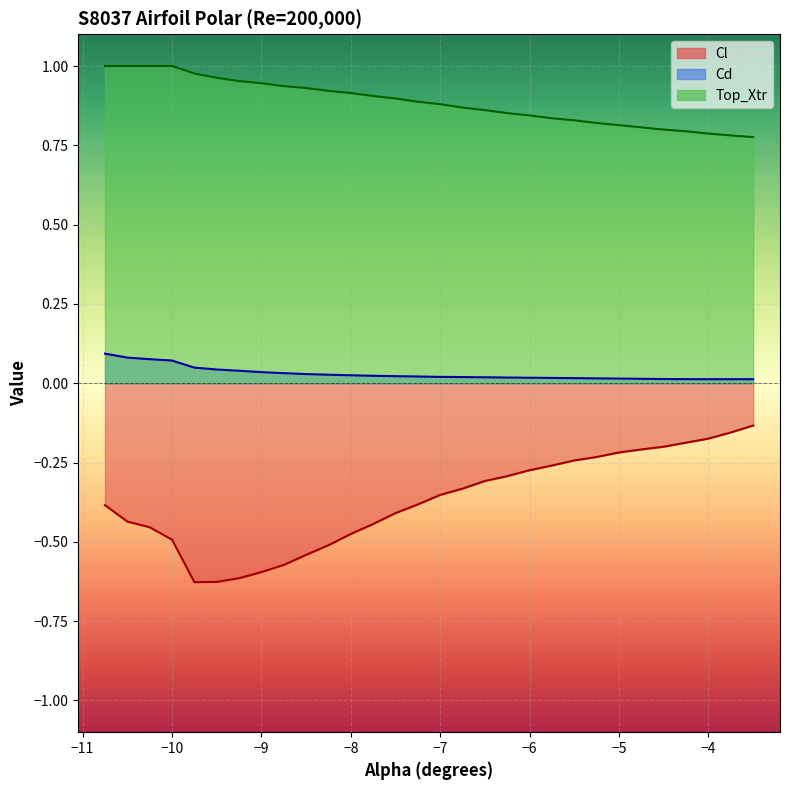

Which series has the largest total across all categories?

Top_Xtr